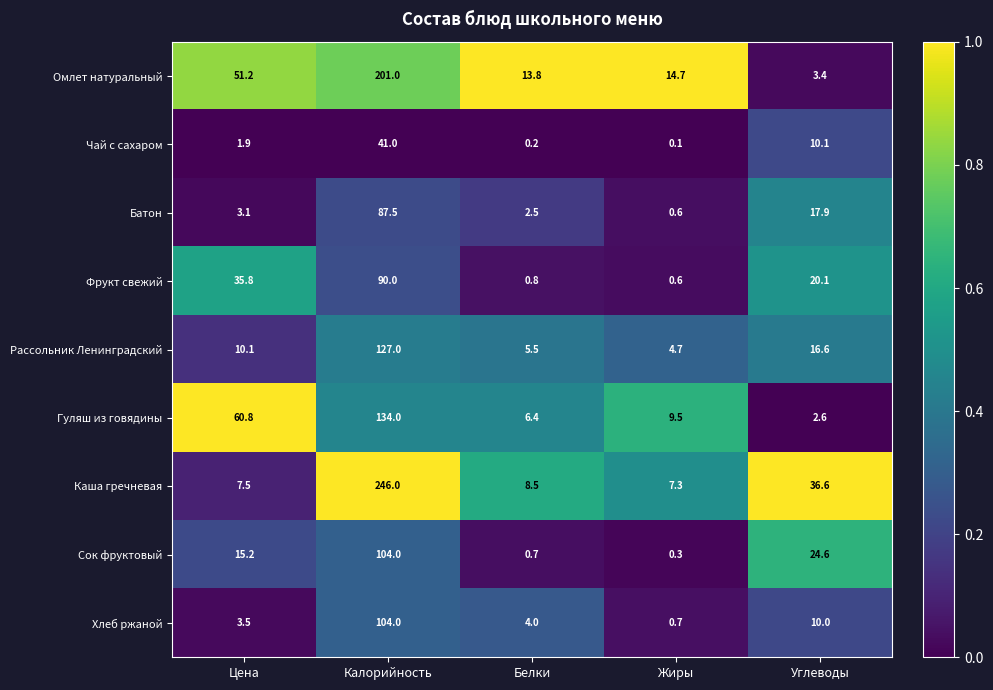

Which series has the largest total across all categories?

Каша гречневая